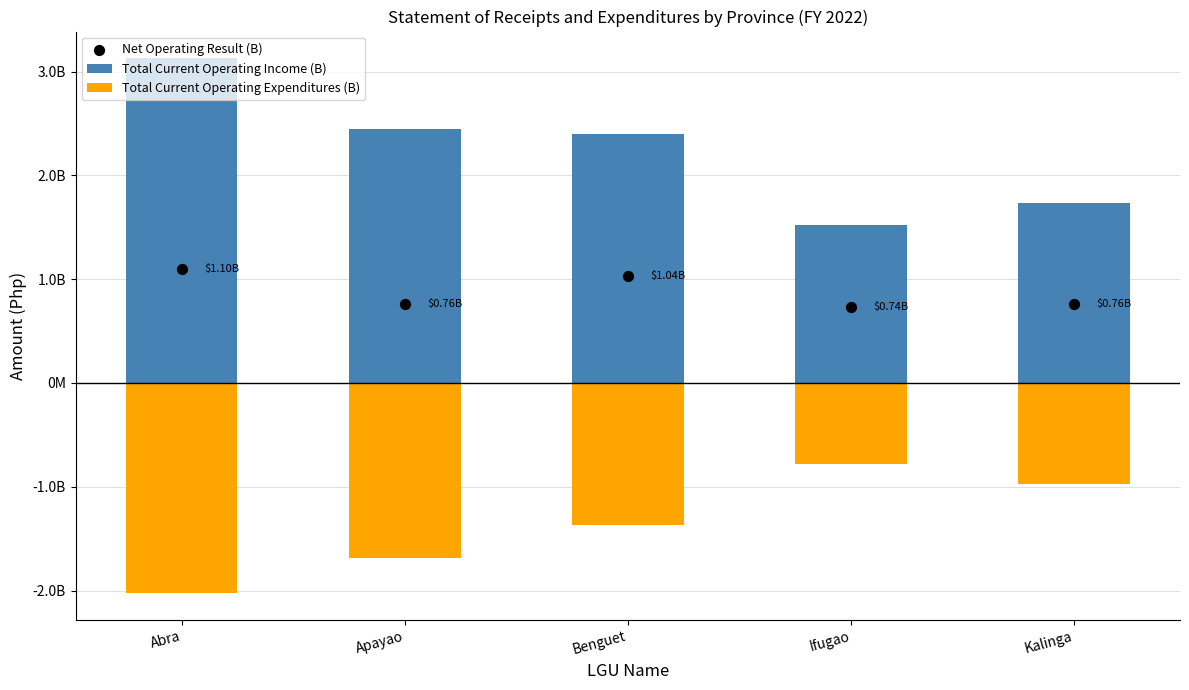

Which series contains the highest Y value?

Total Current Operating Income (B)